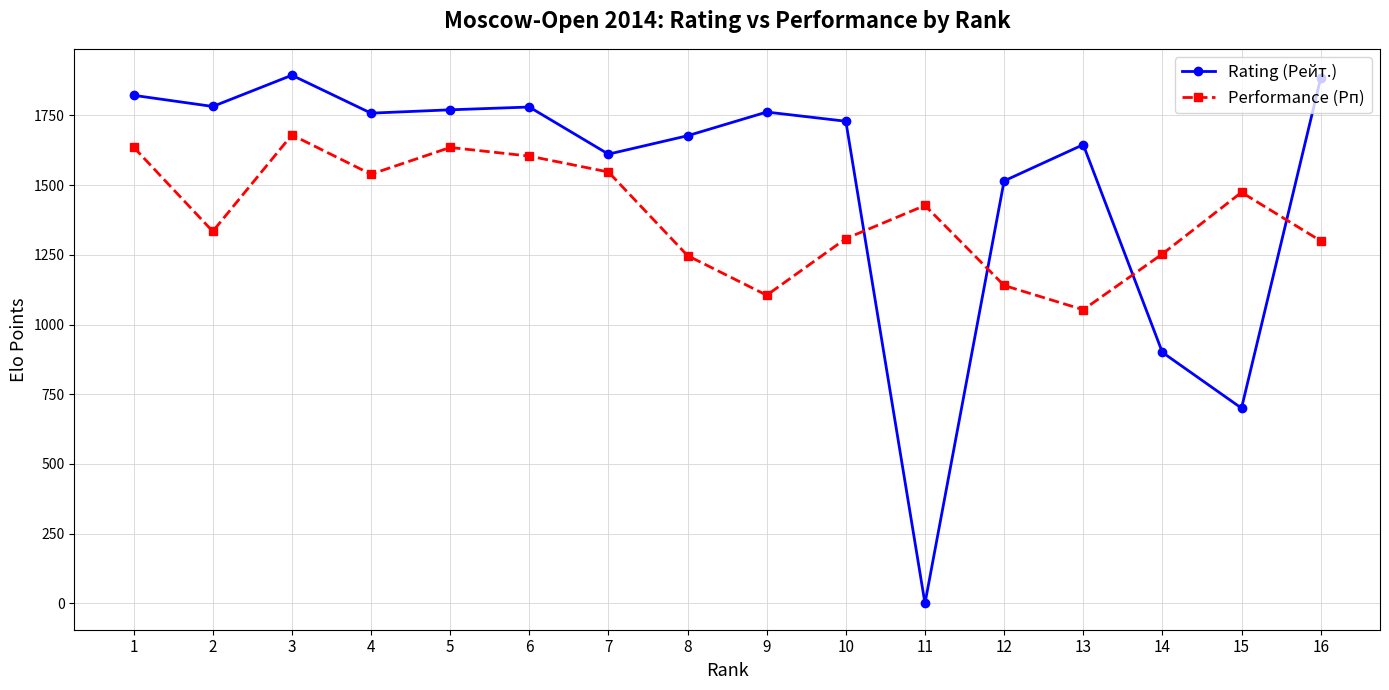

What is the total value across all series at 13?

2698